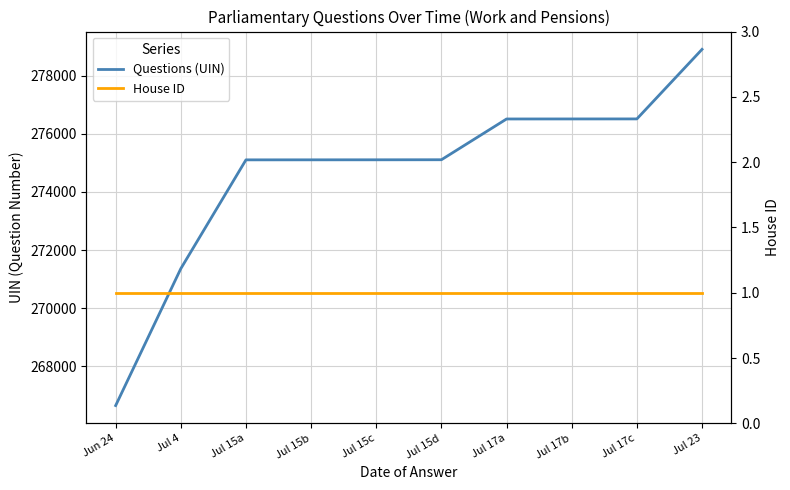

At which category is the sum across all series the highest?

Jul 23